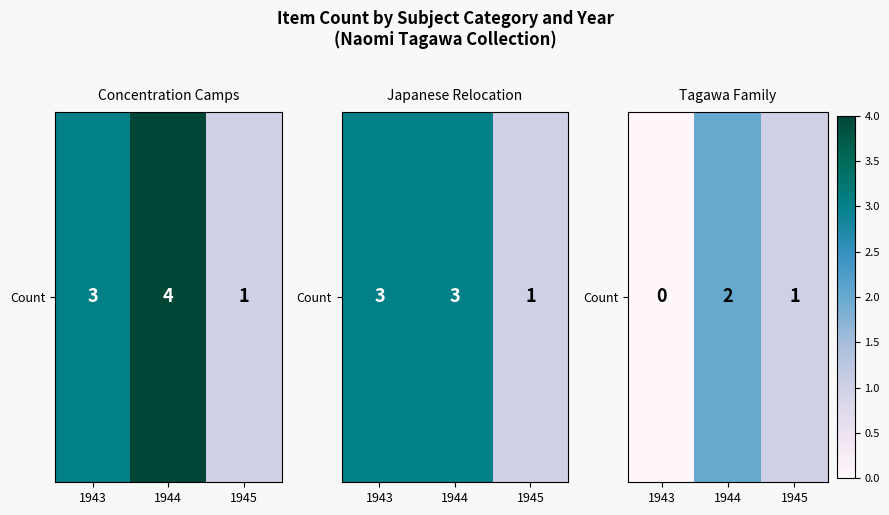

Reading left to right, list all the values displayed in this chart.

1943=0	1944=2	1945=1